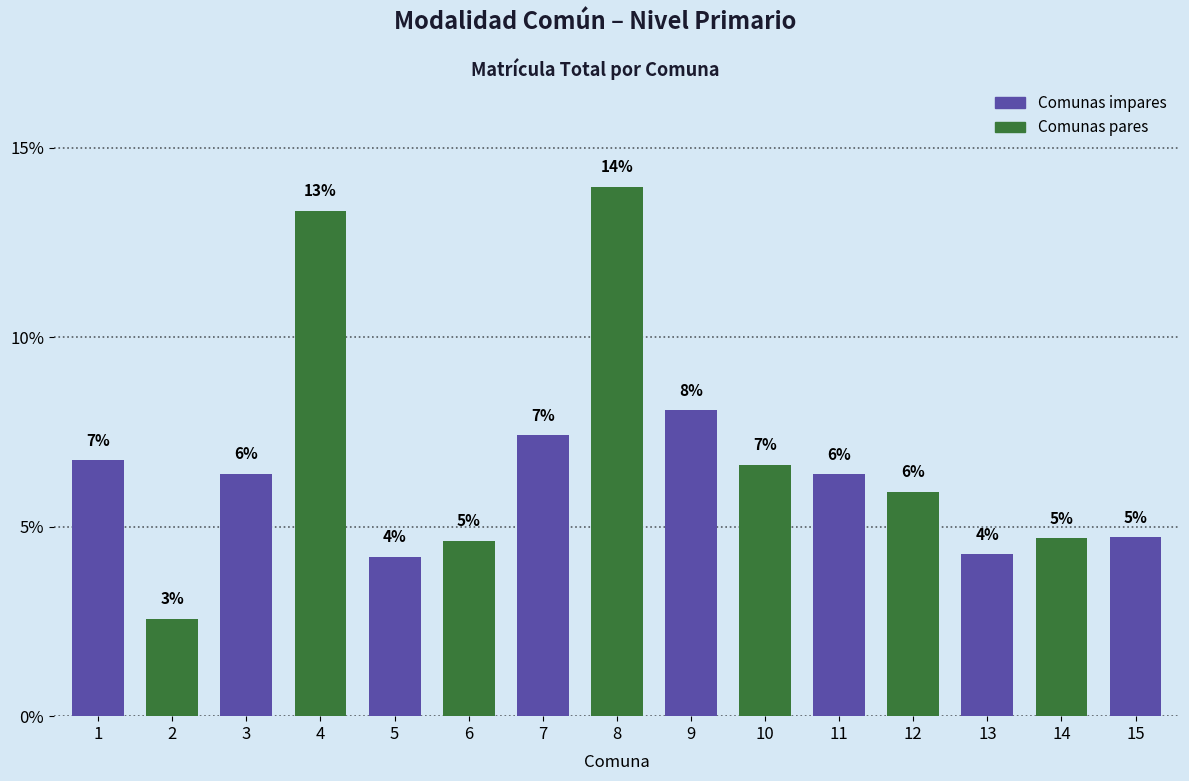

Are the bars horizontal?

No